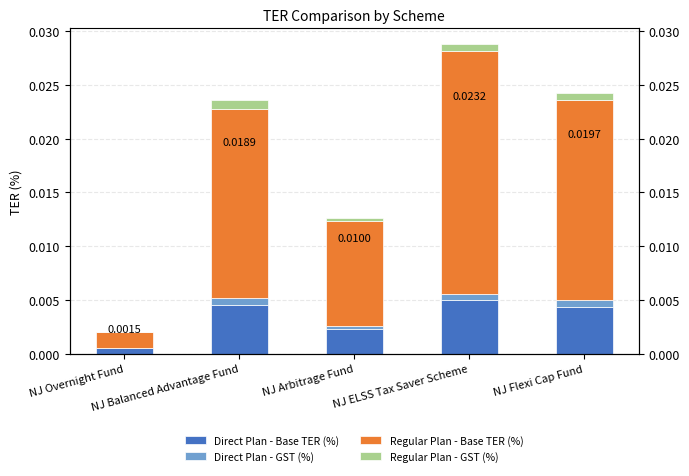

Which has a higher value, NJ Balanced Advantage Fund or NJ Overnight Fund?

NJ Balanced Advantage Fund